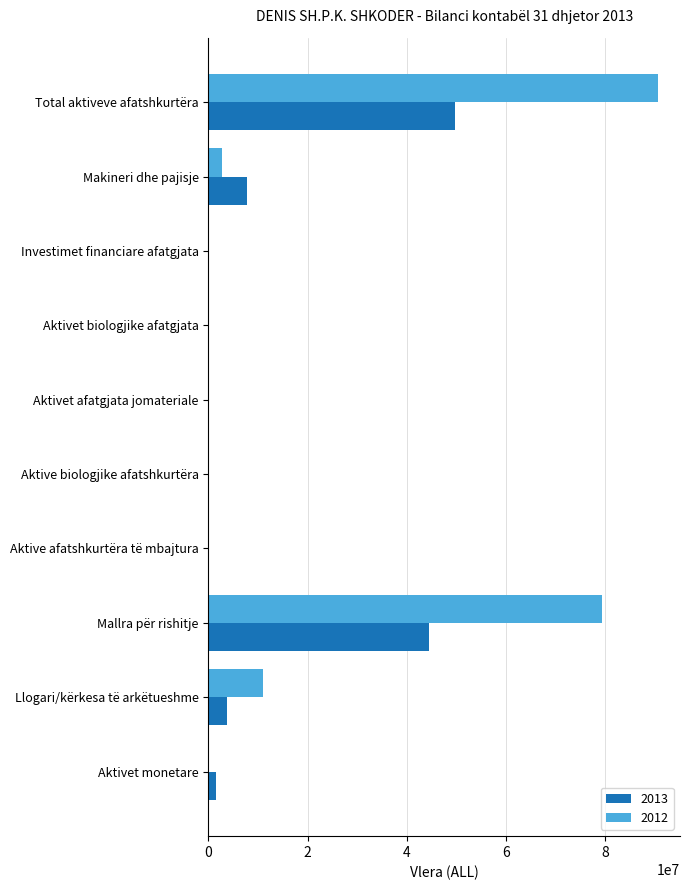

What is the sum of all 2012 values?

183892109.8